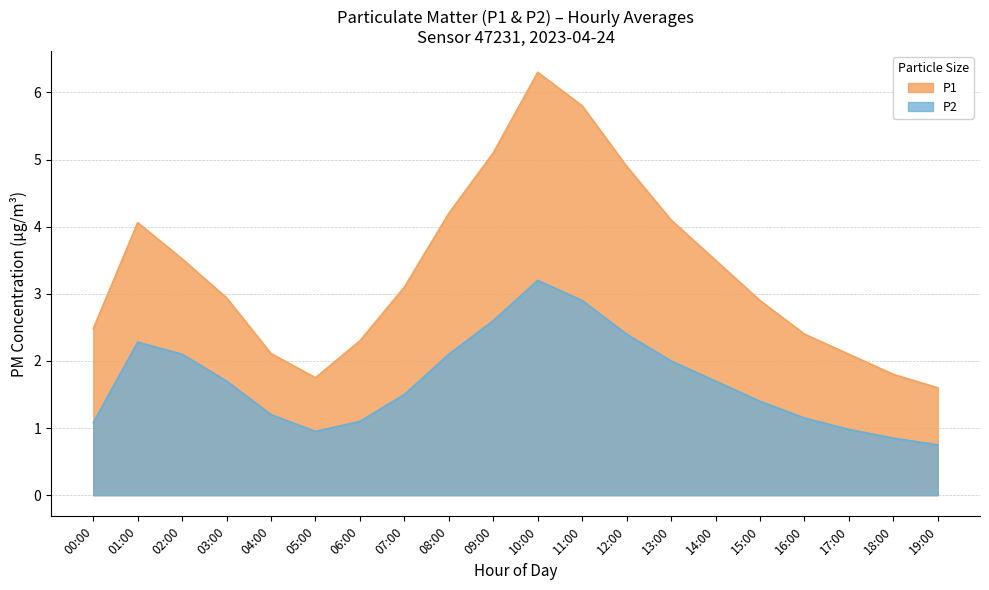

At which label does P1 first exceed 3?

01:00